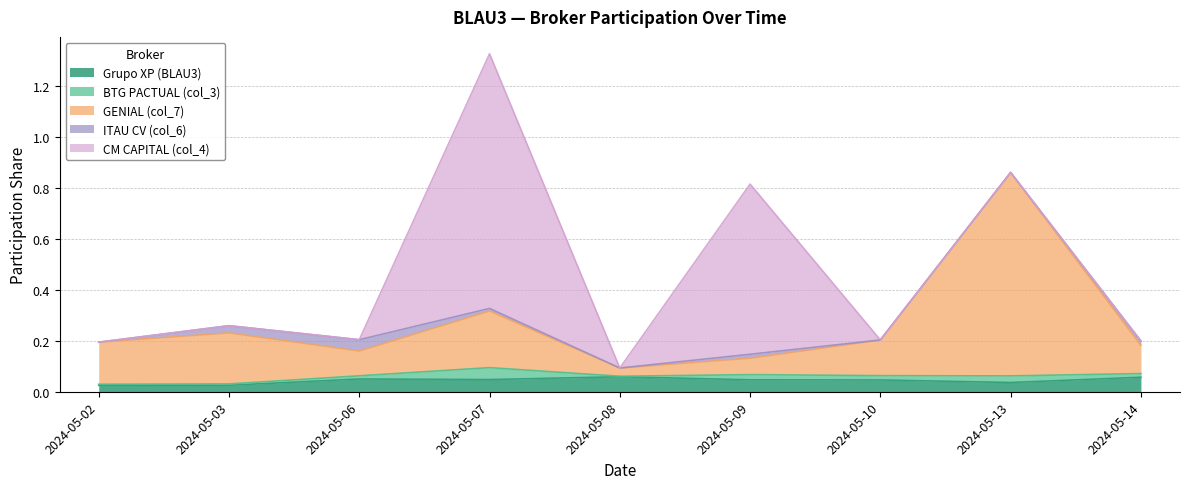

True or false: BTG PACTUAL (col_3) has a value of 0.0 at 2024-05-13.

True